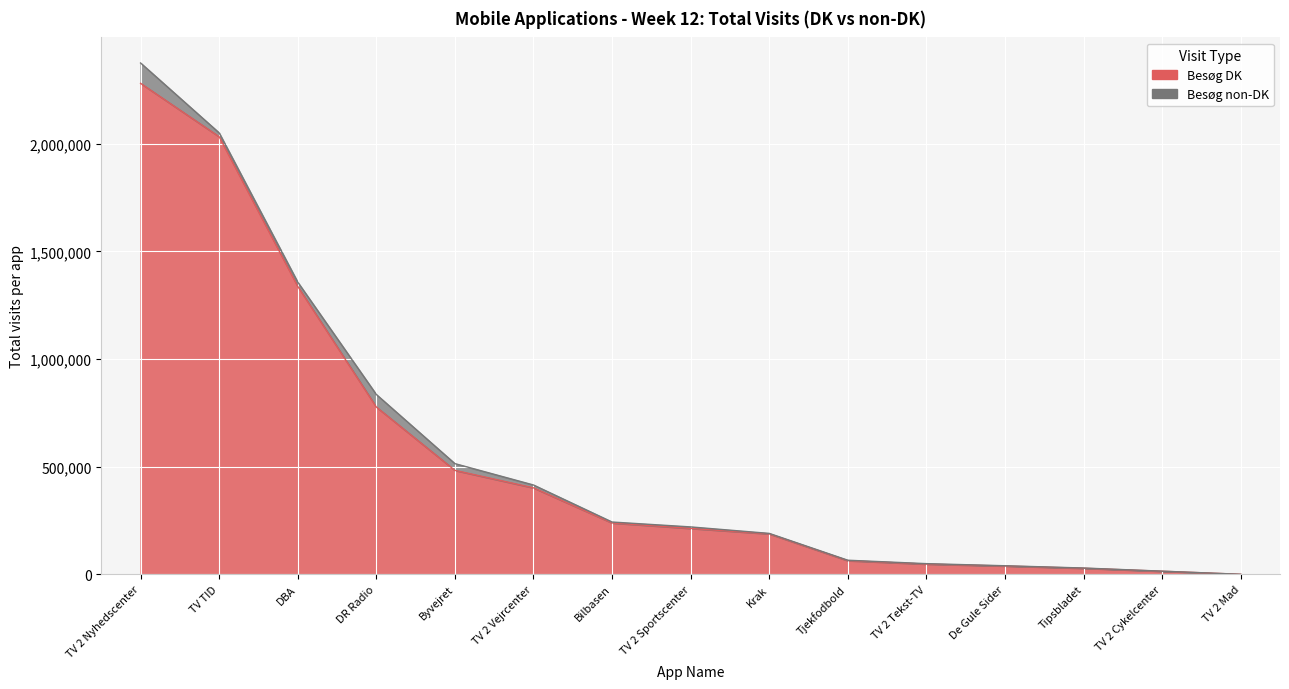

At which label does the data first exceed 213281?

TV 2 Nyhedscenter